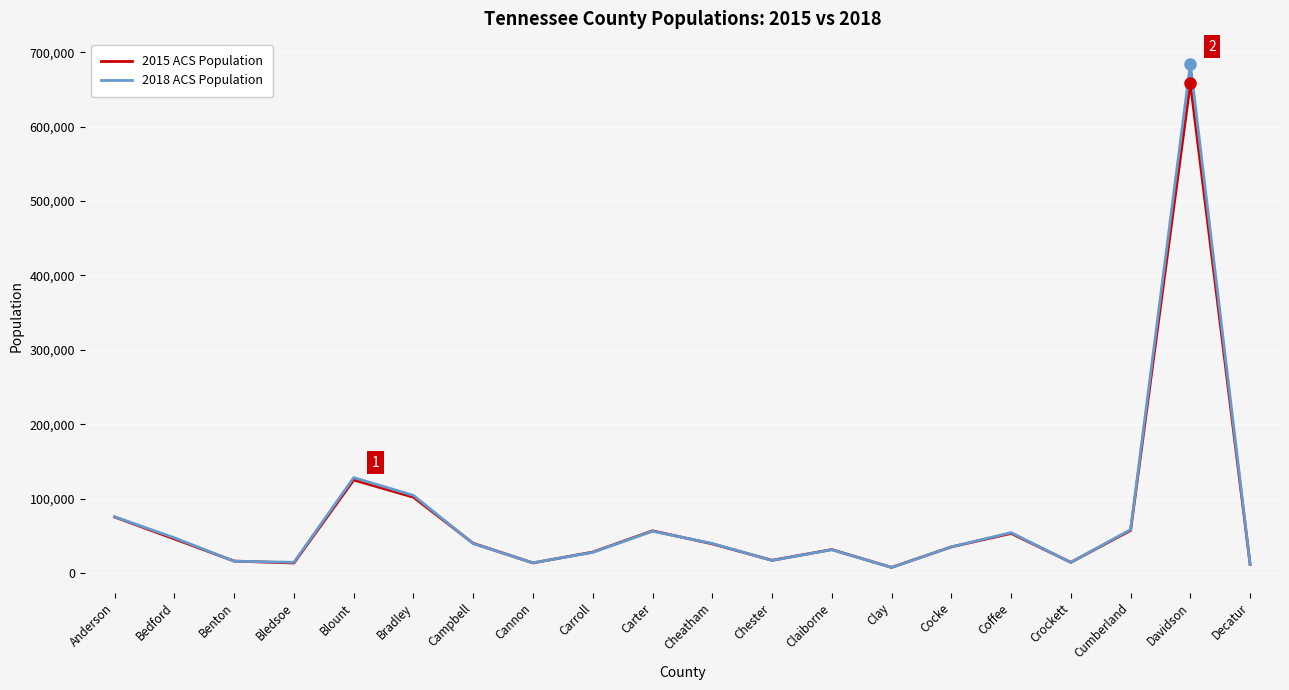

What position from the left is Carter?

10